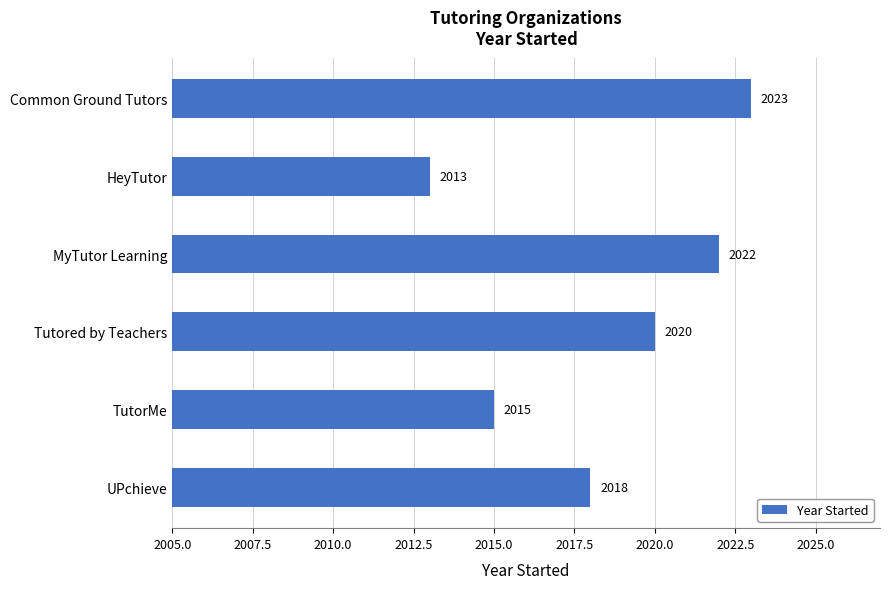

Where is the data nearest to the value 2018?

UPchieve